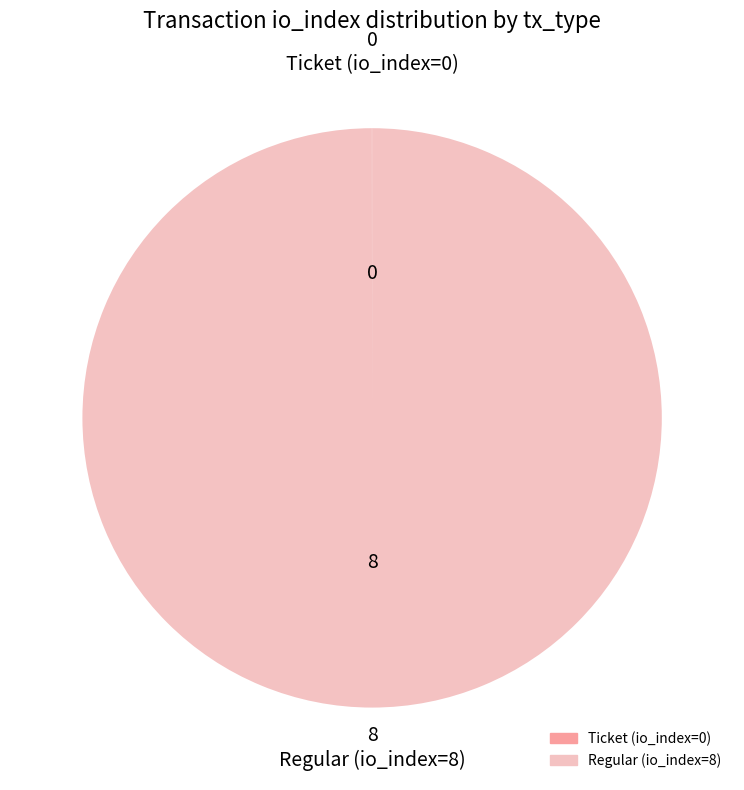

Is there a majority slice in this chart?

Yes